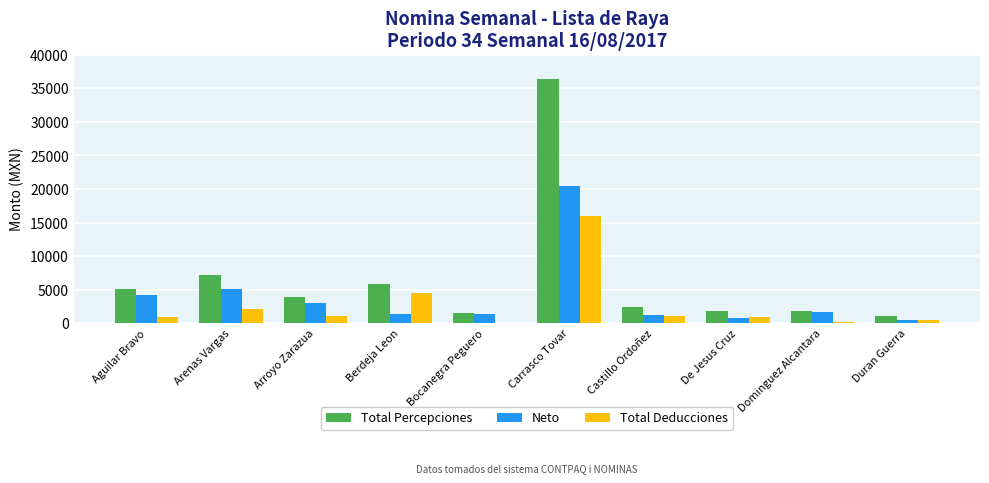

What is the approximate value of Total Deducciones at Castillo Ordoñez?

1074.1